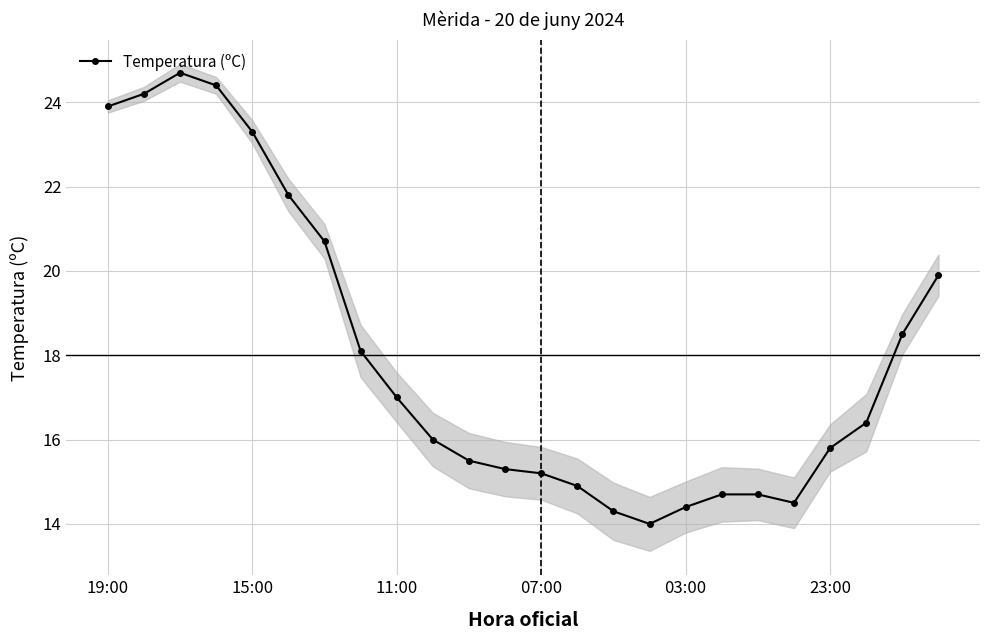

How many lines are shown in the chart?

1